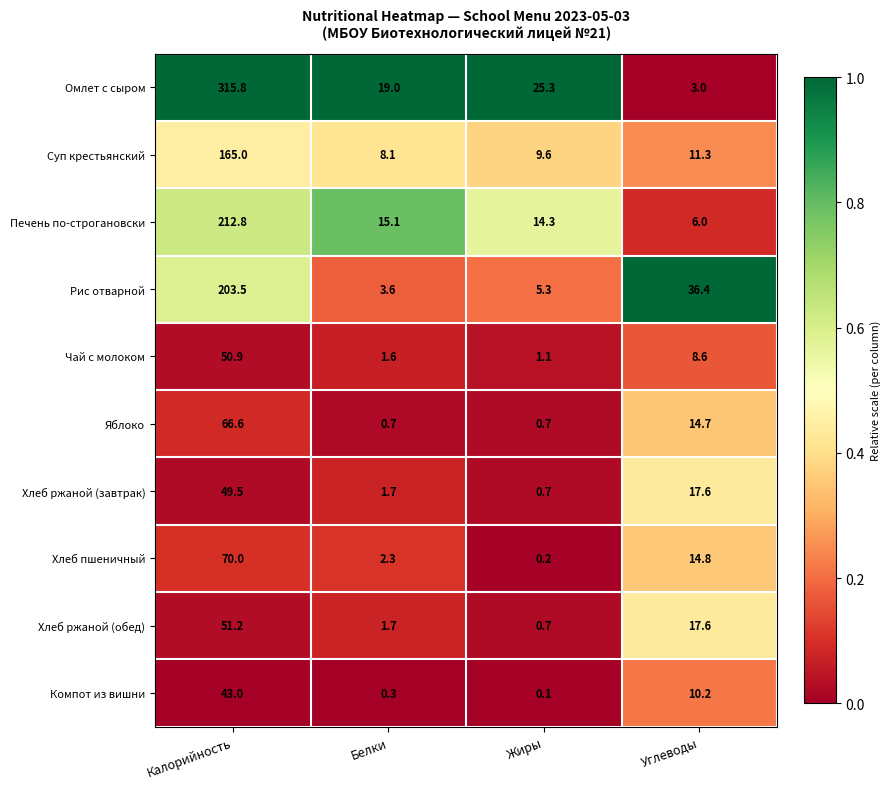

What is the sum of the Хлеб пшеничный values at Калорийность and Углеводы?

84.8